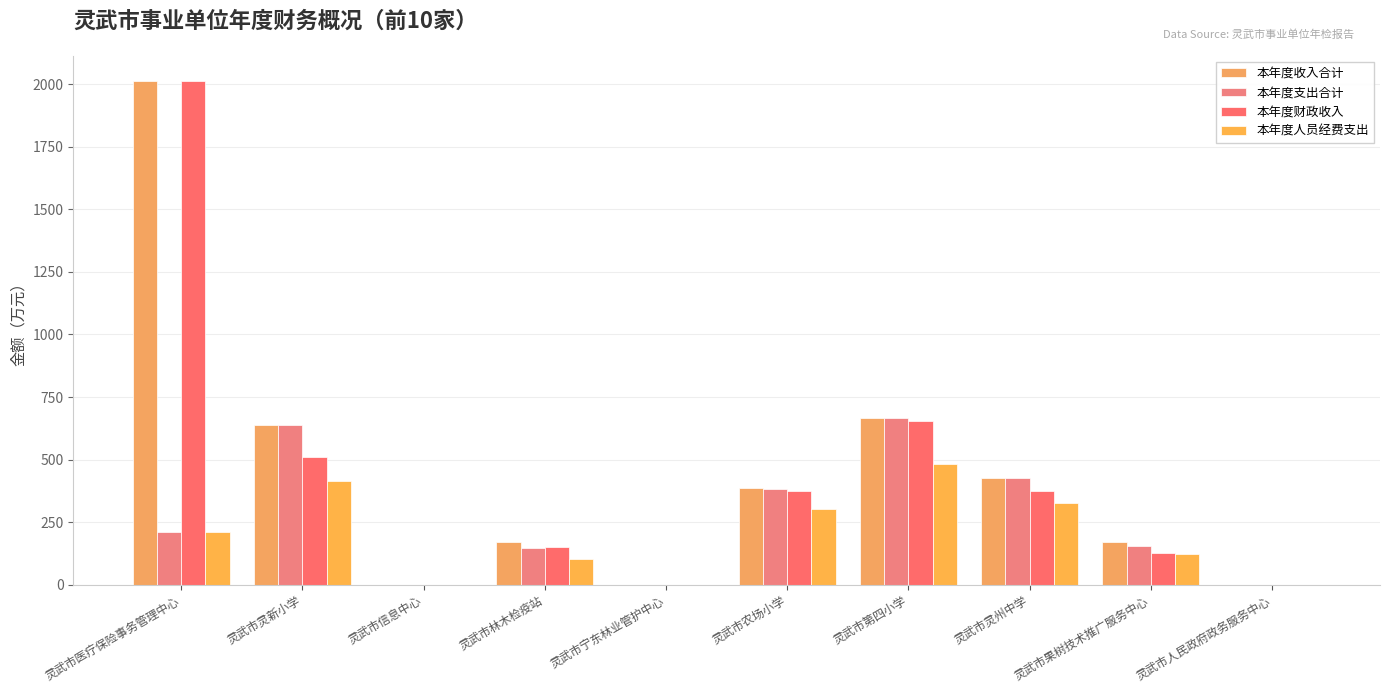

What is the value of the 本年度收入合计 bar at the 6th from the left?

386.3